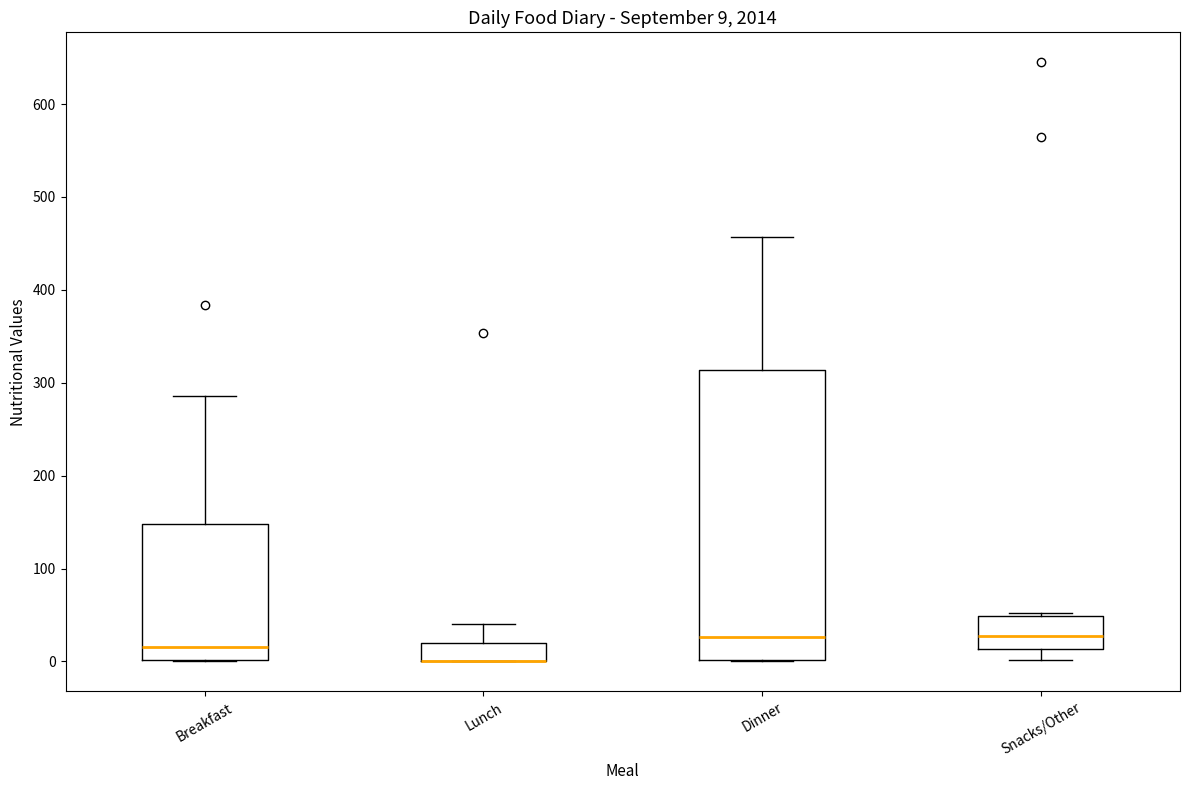

Comparing the boxes themselves (not the whiskers), which one is the tallest?

Dinner